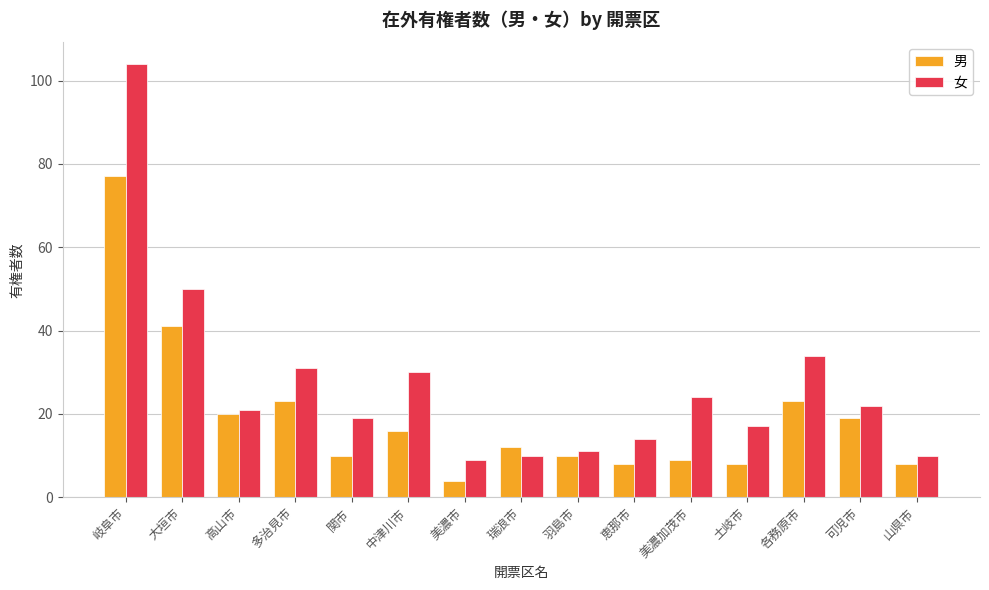

At how many categories does at least one series exceed 79?

1